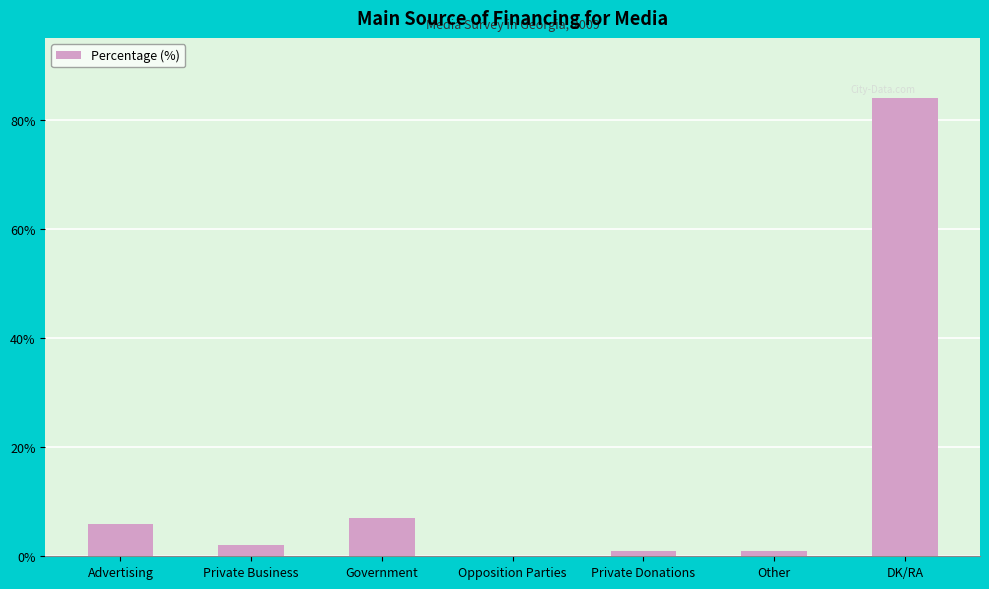

What is the greatest value displayed?

84